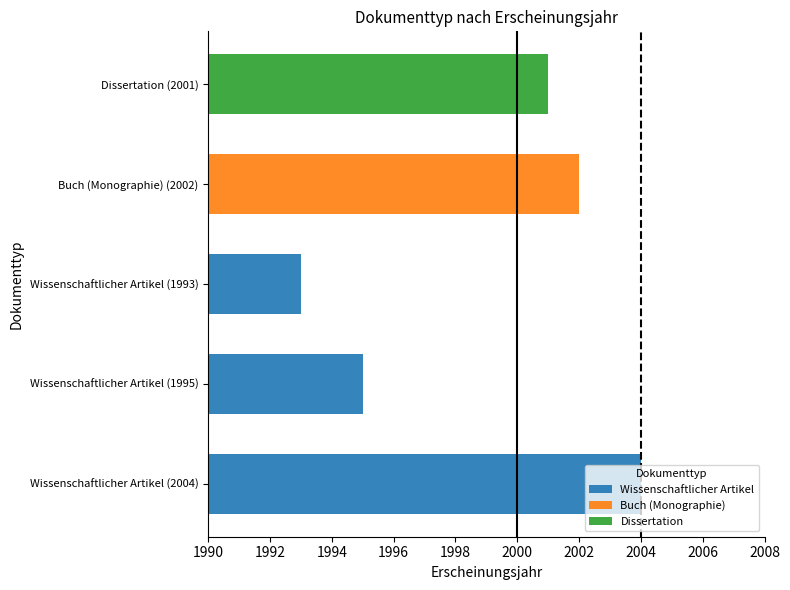

What is the smallest value displayed?

1993